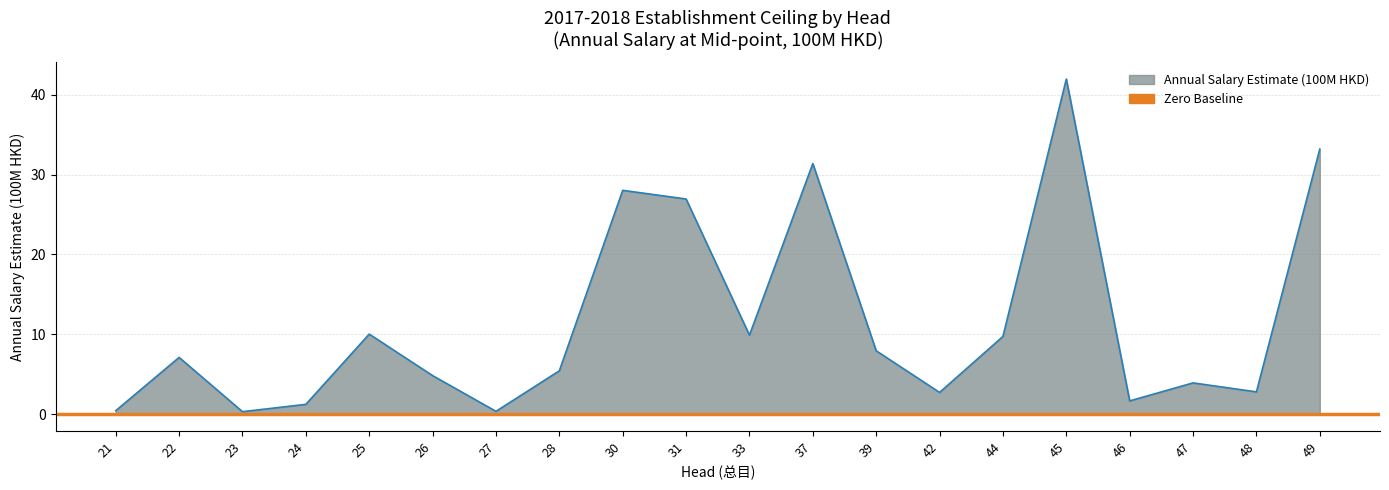

What is the change in value from 31 to 47?

-23.0